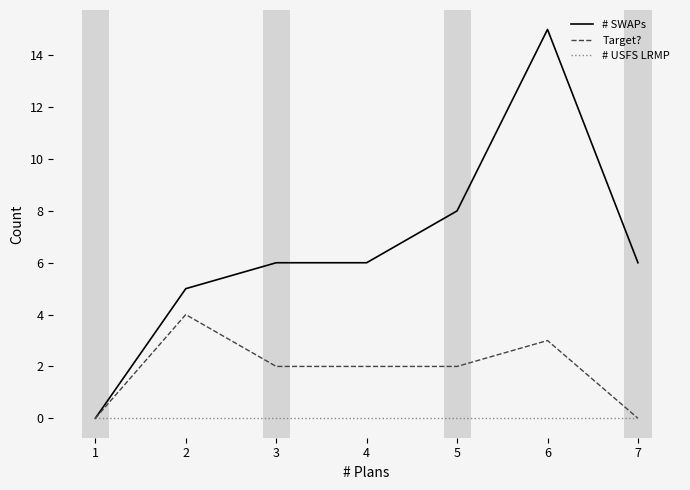

At 5, list the series in order from largest to smallest.

# SWAPs, Target?, # USFS LRMP